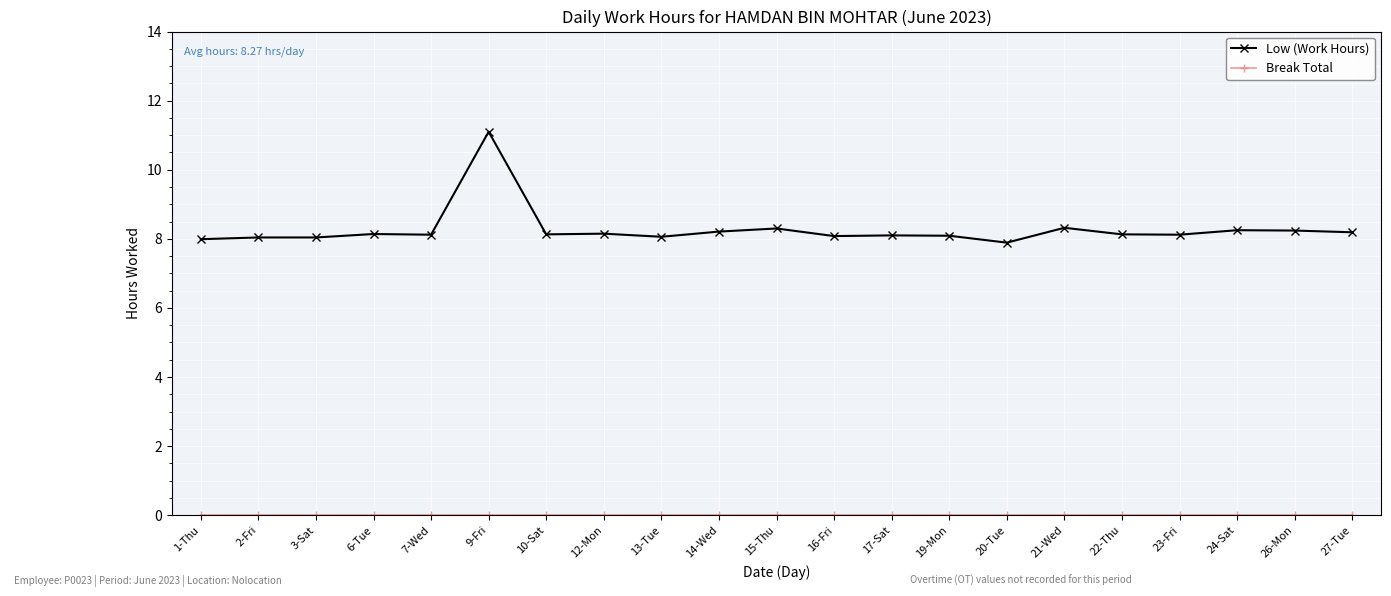

Is it true that Low (Work Hours) equals 8.1 at 7-Wed?

True